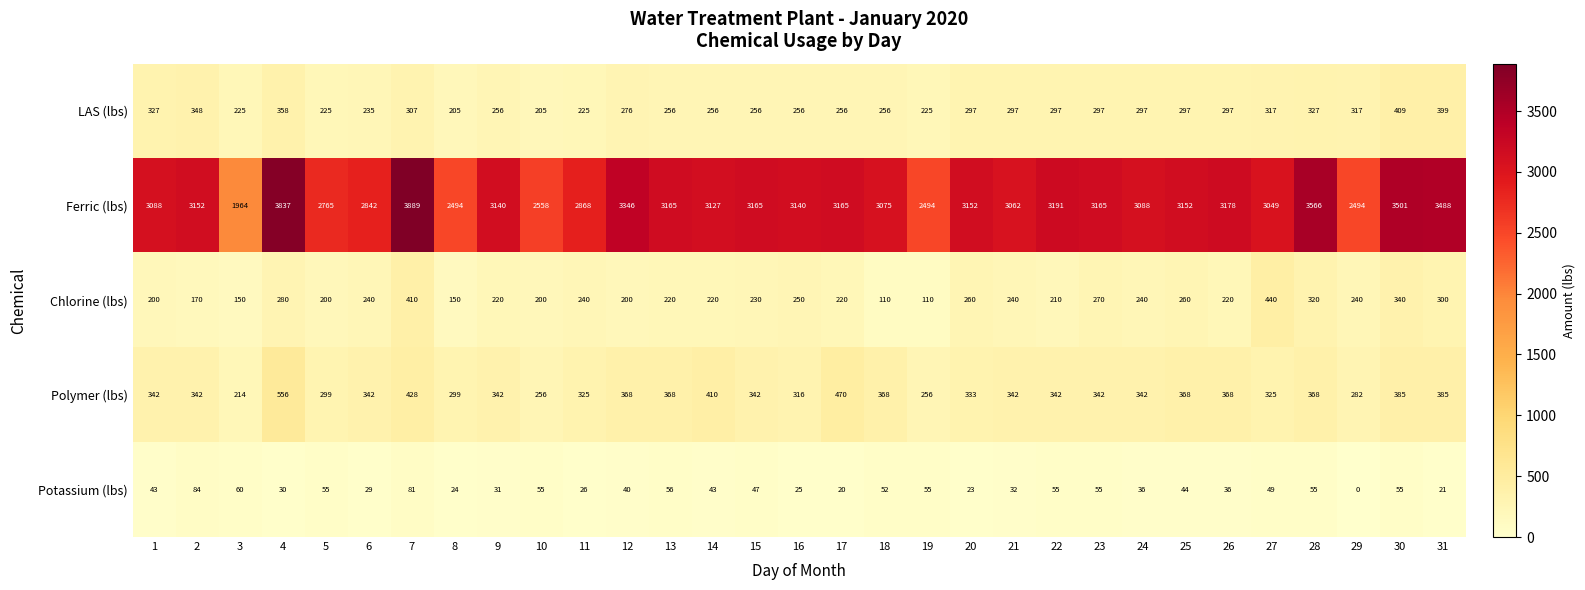

True or false: Ferric (lbs) has a value of 2040 at 13.

False